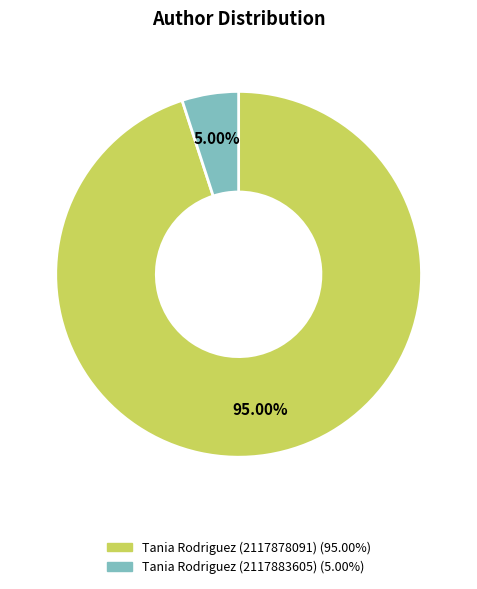

To the nearest percent, what is the average slice percentage?

50%